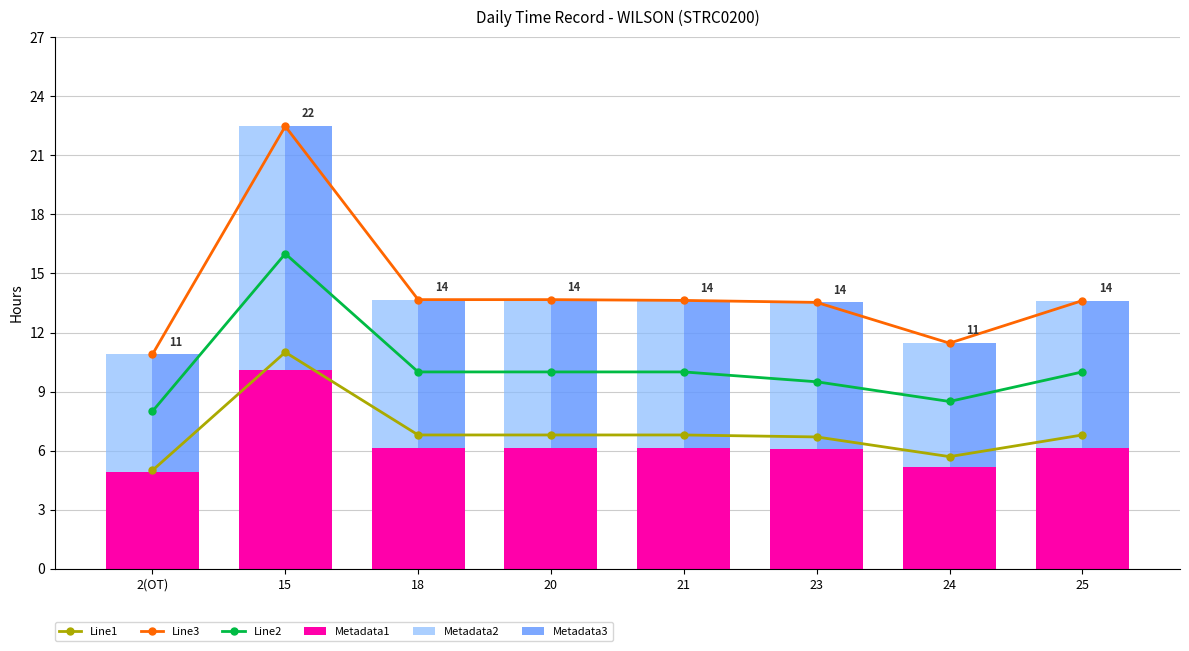

What is the approximate value of Metadata2 at 24?

6.3